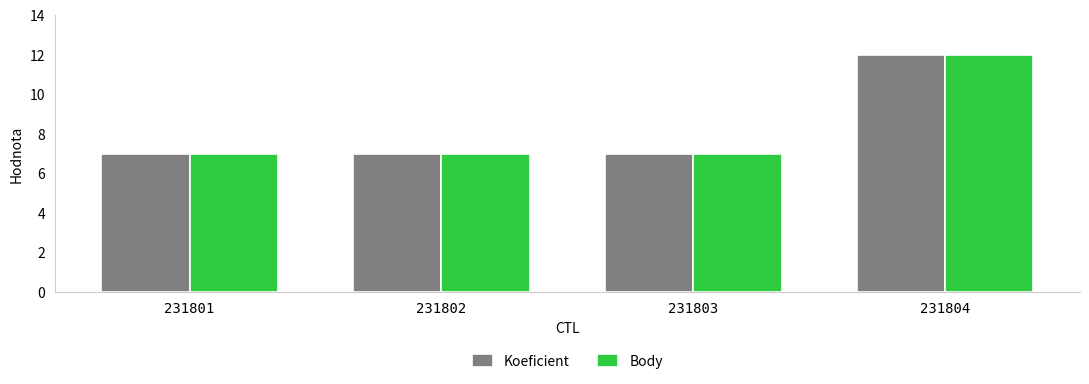

Reading left to right, list all the values displayed in this chart.

Koeficient: 7	7	7	12
Body: 7	7	7	12